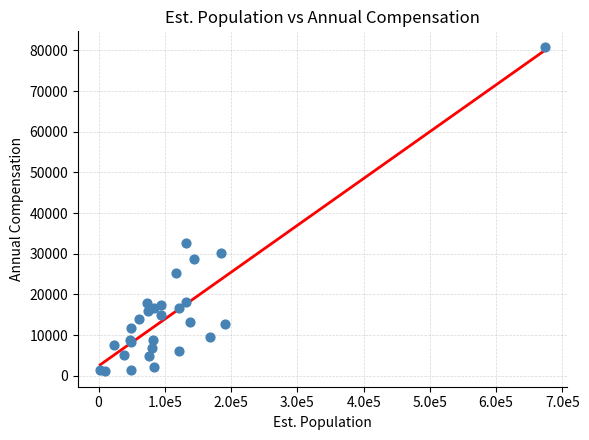

What Y value in the scatter plot is closest to 40995?

32730.1